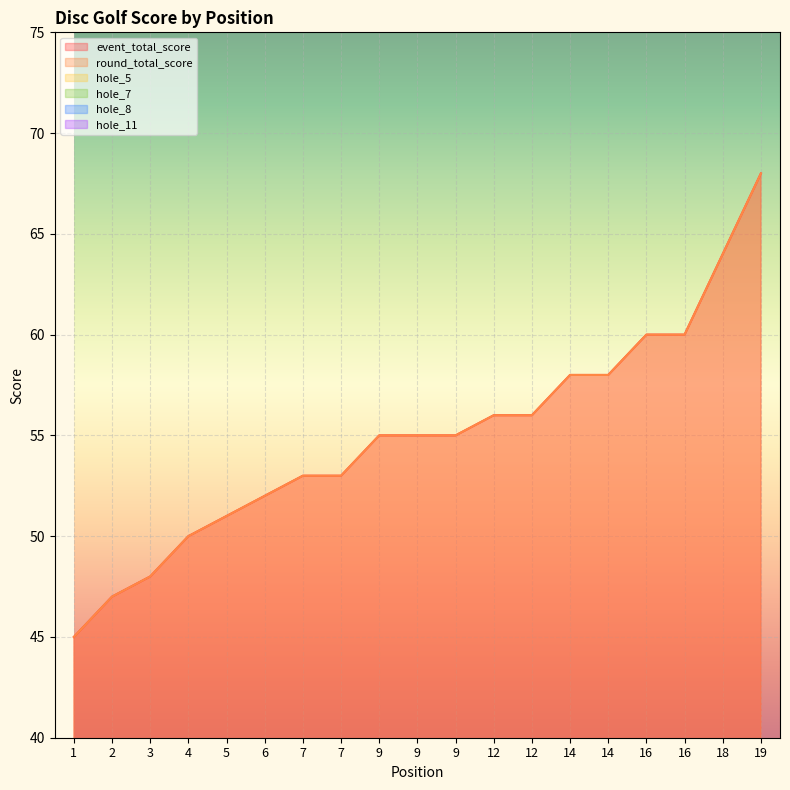

What is the maximum value for hole_7?

5